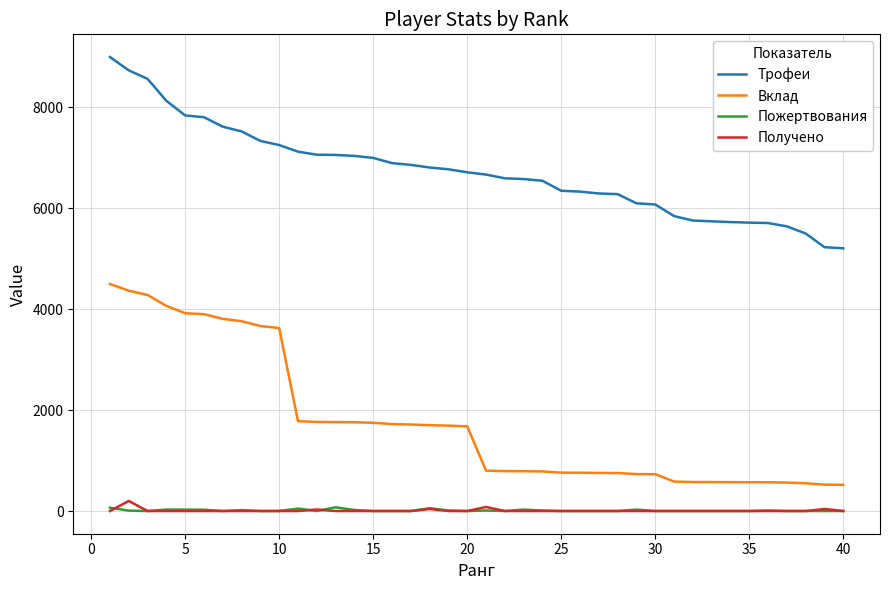

How many lines are shown in the chart?

4